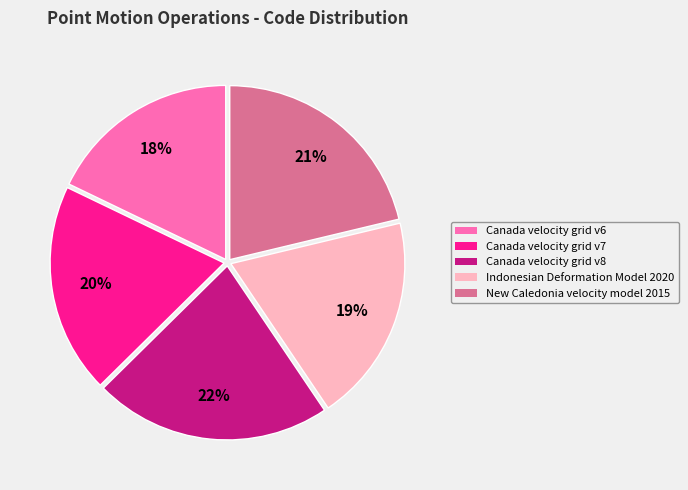

Count the number of slices in the pie.

5